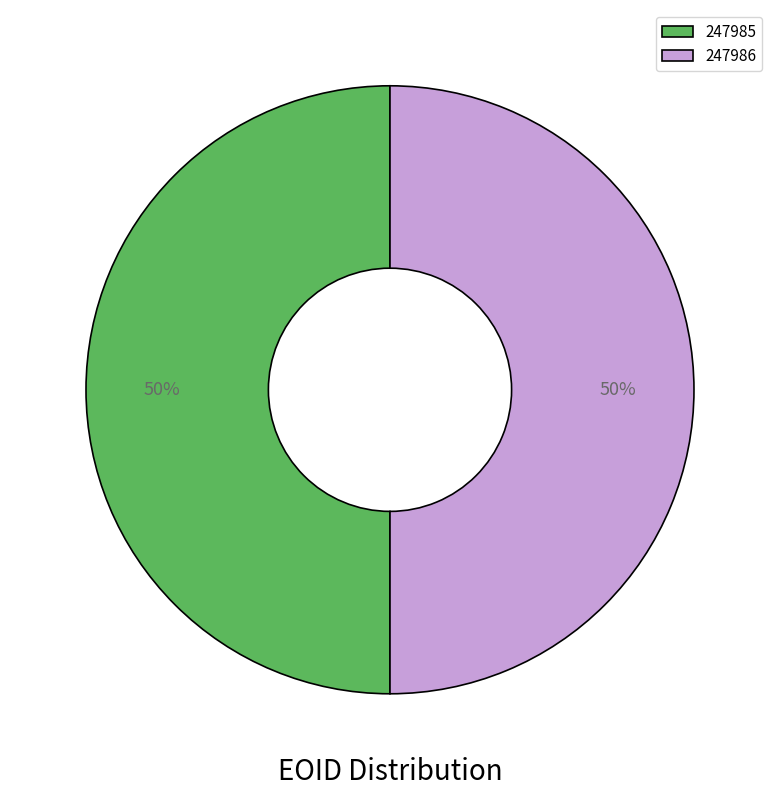

Is the sum of 247986 and 247985 greater than half?

Yes